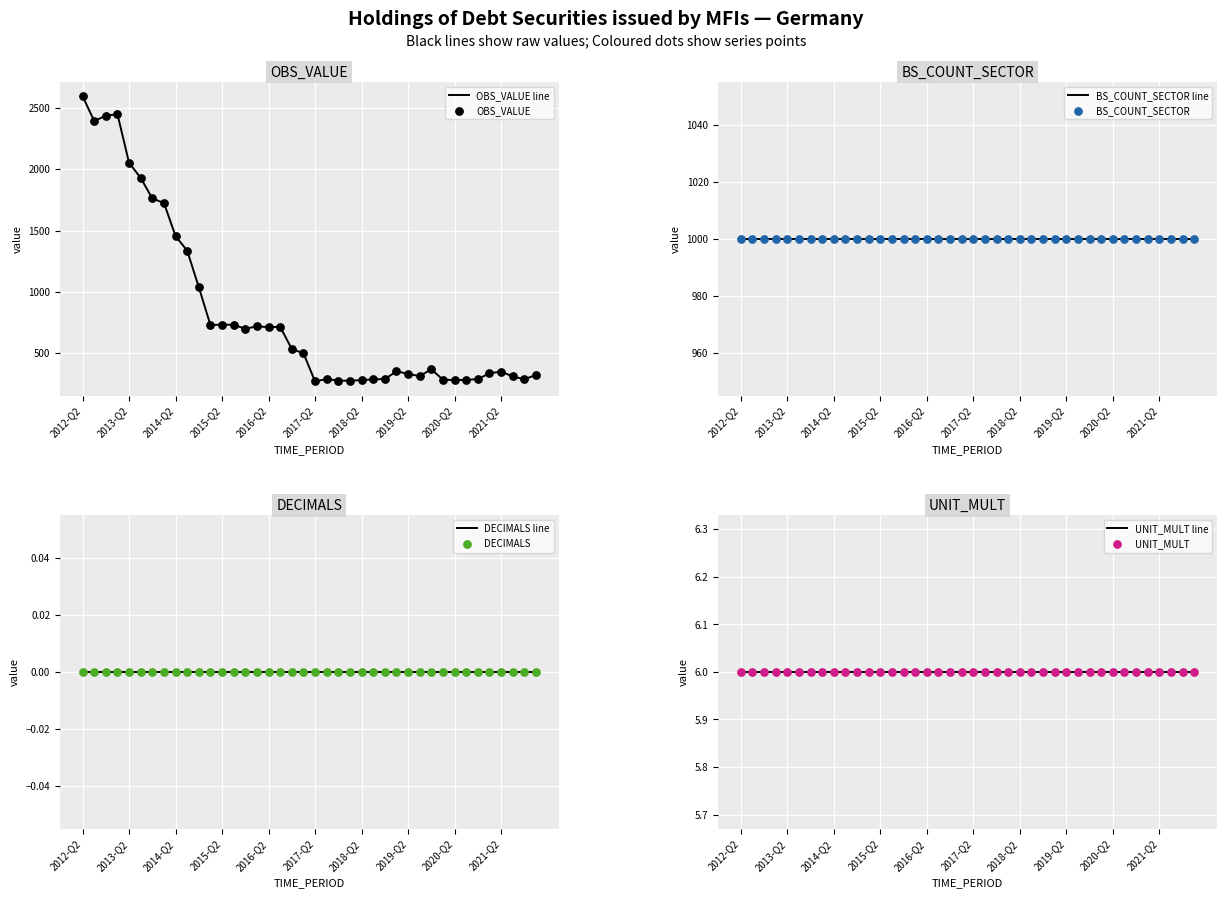

What is the total value across all series at 2013-Q4?

2768